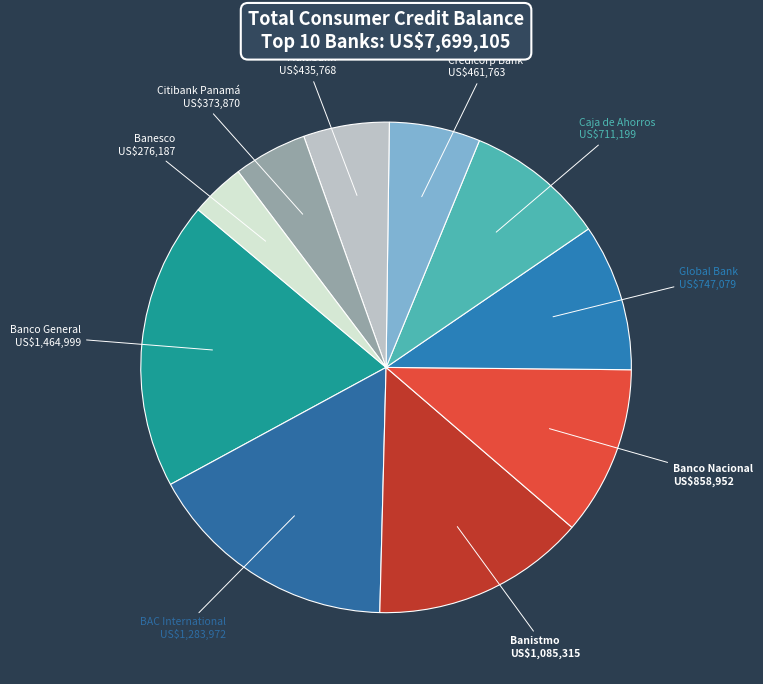

Is there any slice that represents more than half of the pie?

No